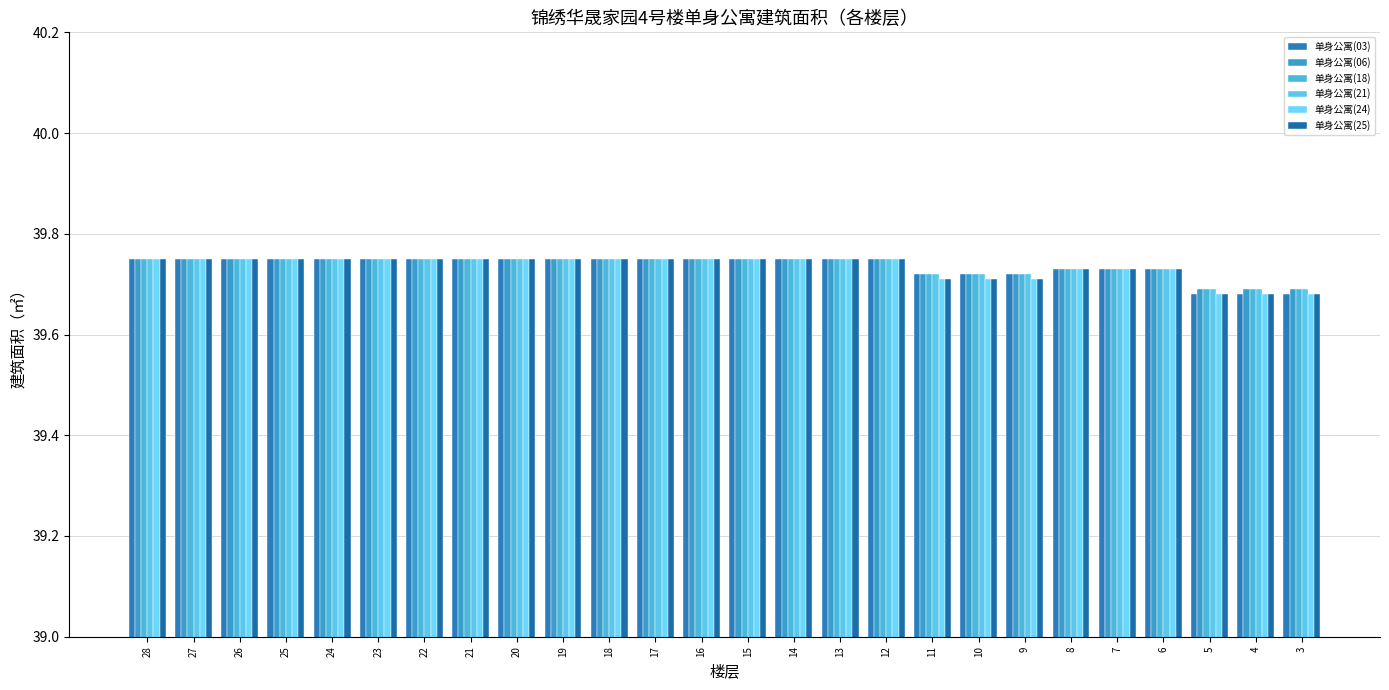

Count the 单身公寓(25) values in the range 39 to 40.

26